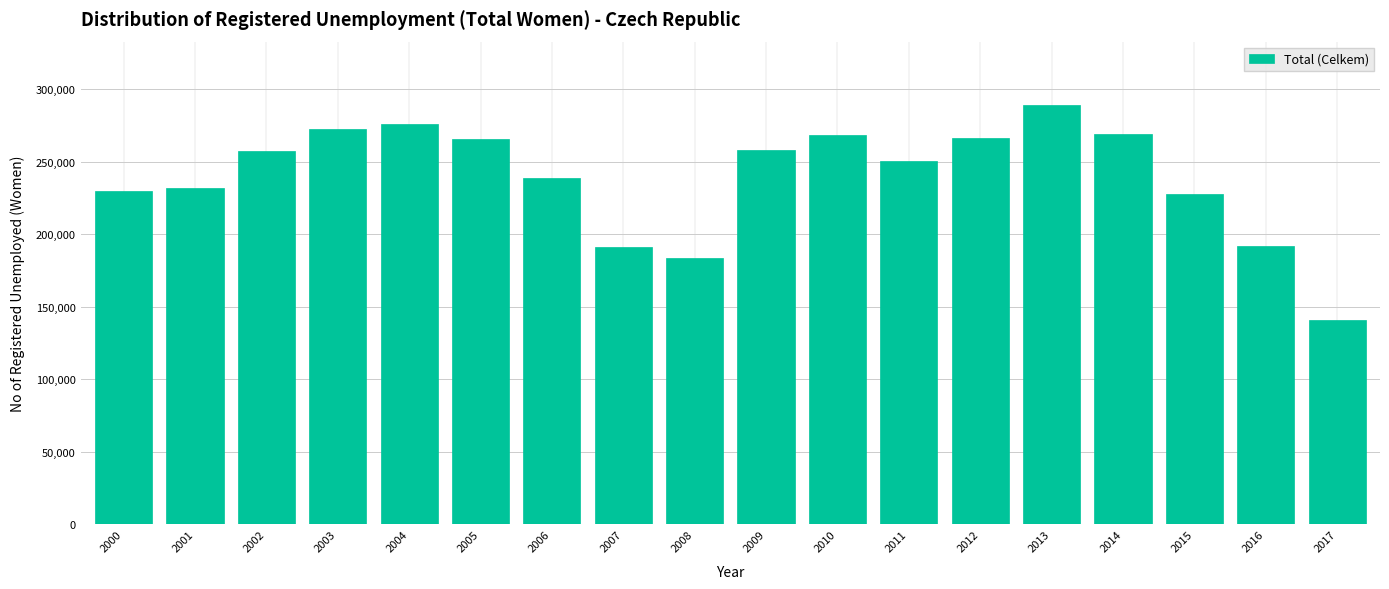

What is the difference between the values at 2015 and 2012?

38644